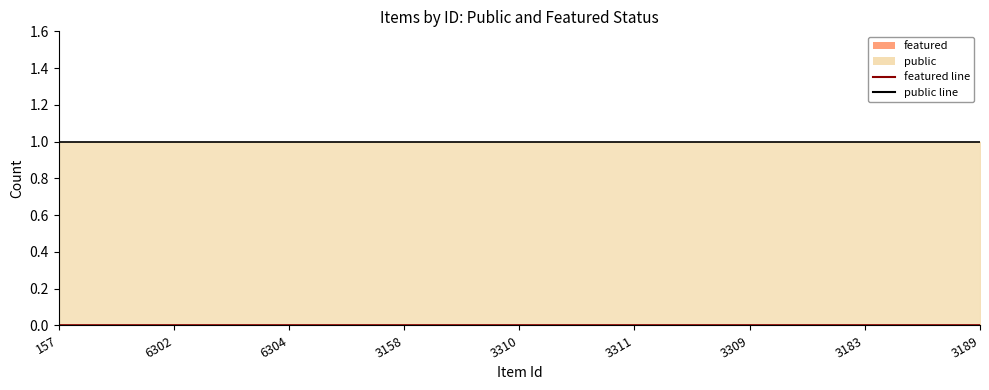

Does the chart display data point markers on the line(s)?

No